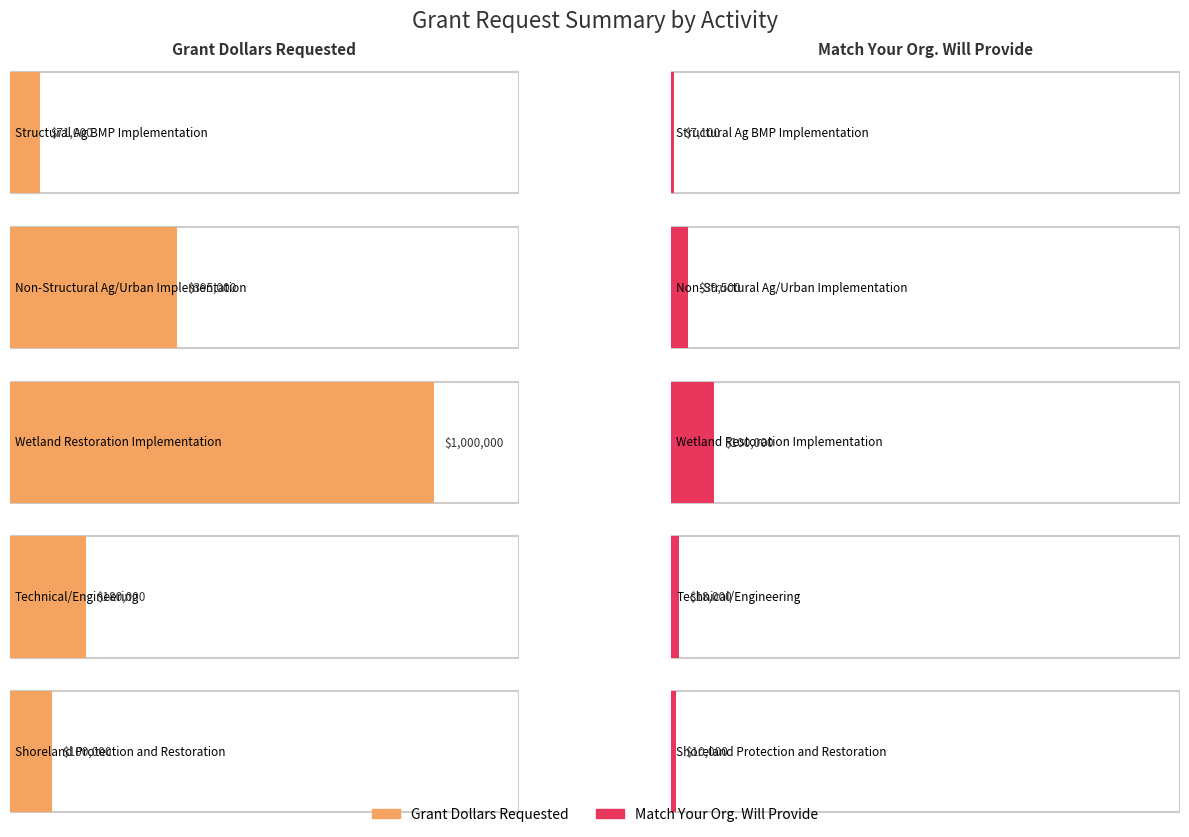

How many positive values does the Grant Dollars Requested series have?

5